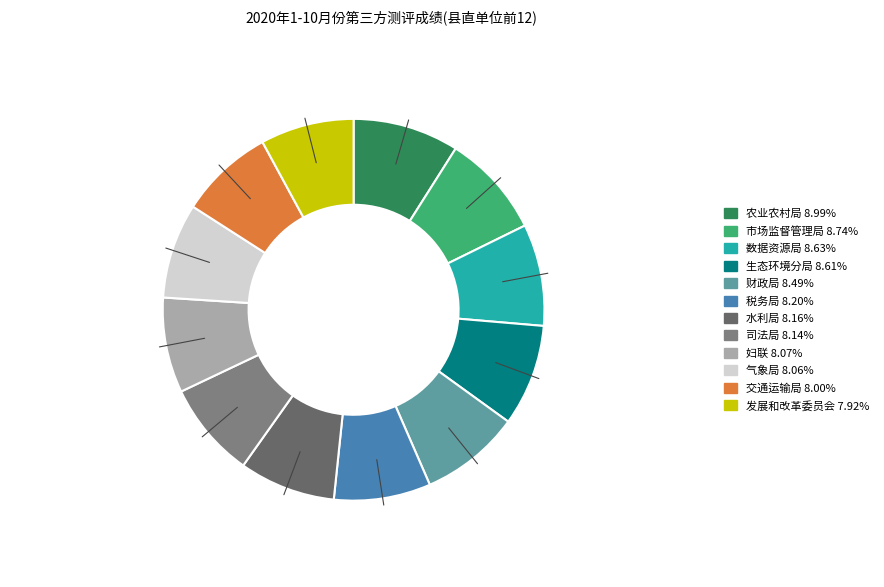

How many segments does this pie chart have?

12